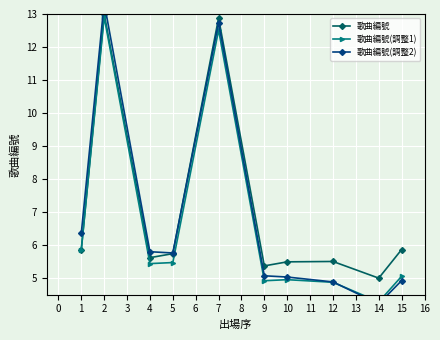

At which label does 歌曲編號 reach its minimum?

14